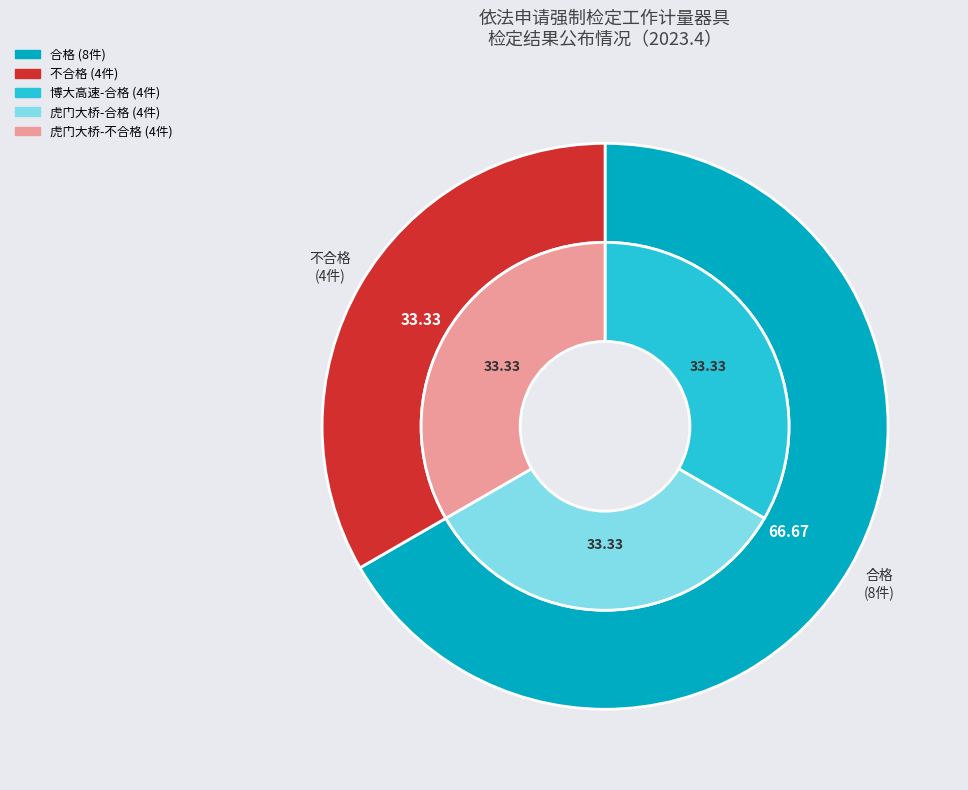

What is the total percentage of 不合格 and 合格?

100.0%